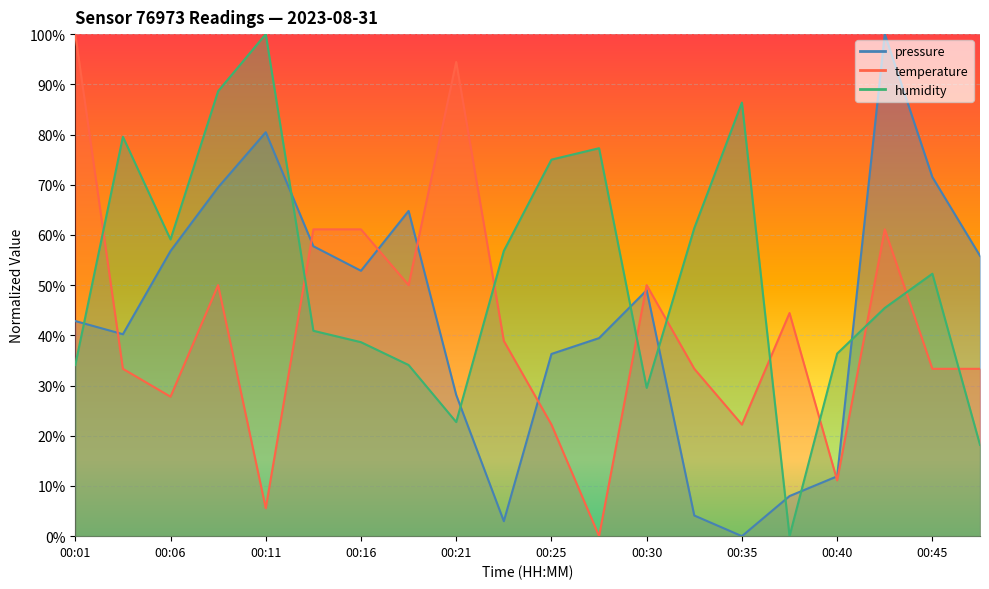

True or false: humidity and pressure cross at least once.

True